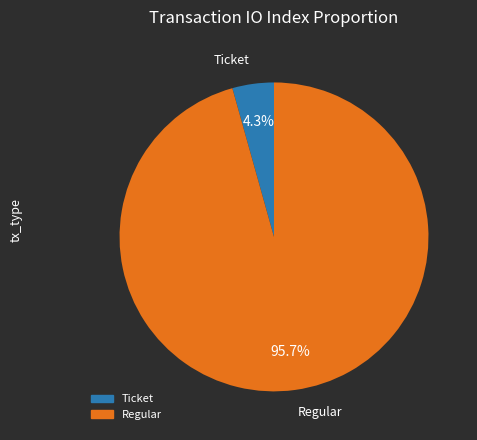

To the nearest percent, what percentage of the pie is Regular?

96%